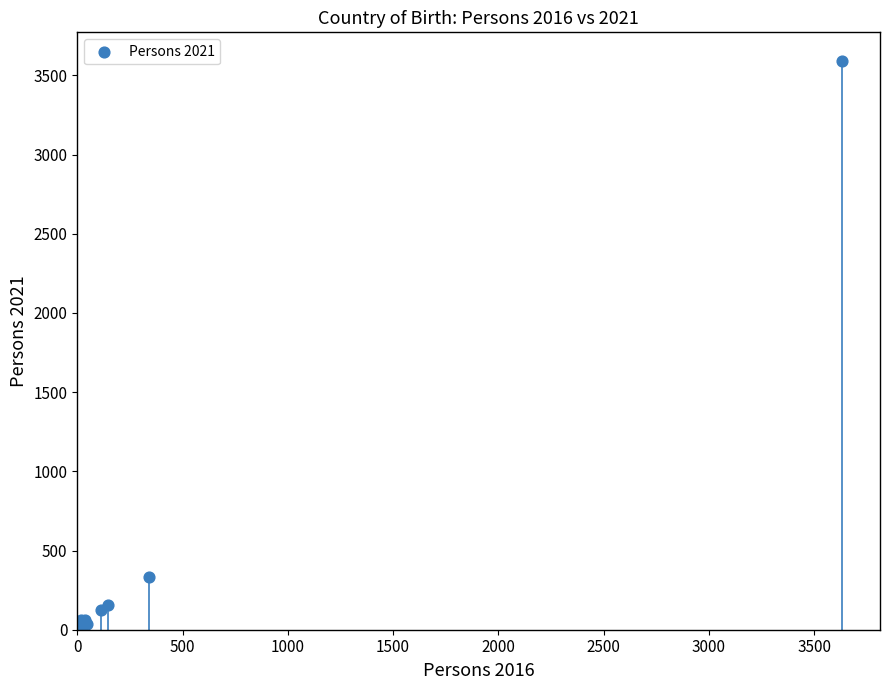

What Y value in the scatter plot is closest to 1797?

332